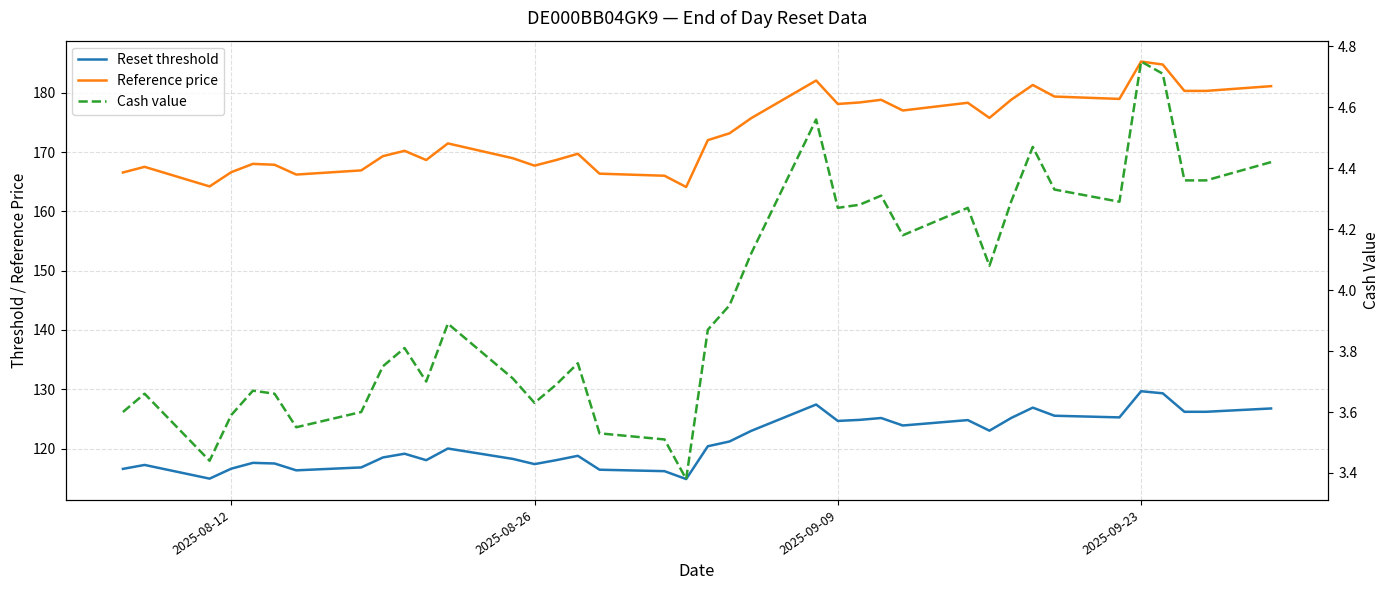

At how many categories does at least one series exceed 149?

38